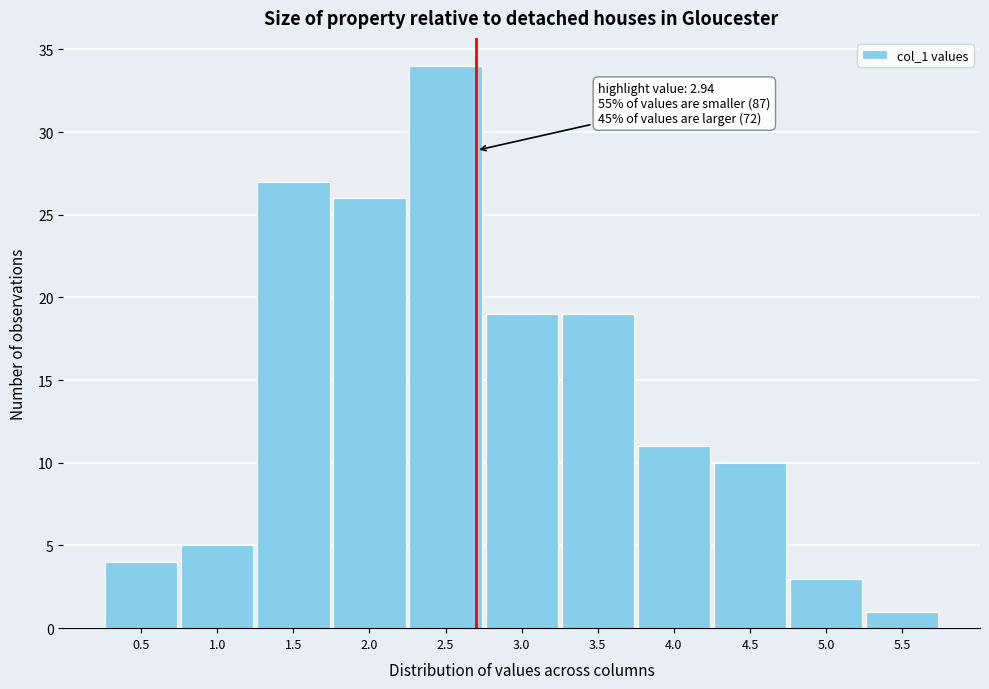

Reading left to right, list all the values displayed in this chart.

0.5=4	1.0=5	1.5=27	2.0=26	2.5=34	3.0=19	3.5=19	4.0=11	4.5=10	5.0=3	5.5=1